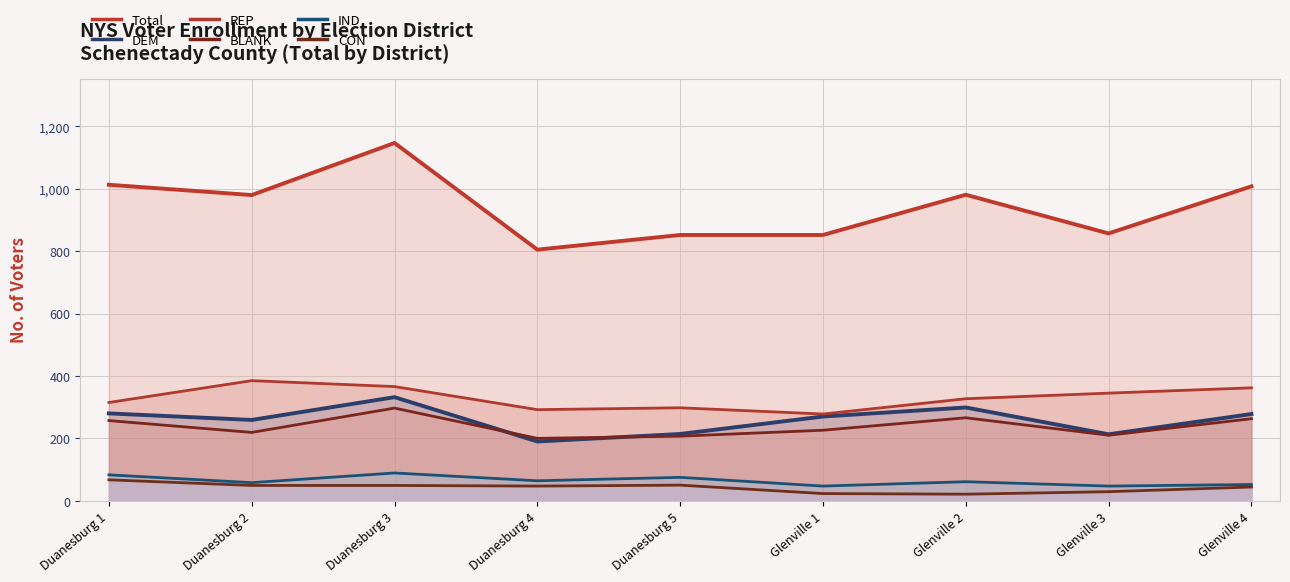

What are all the series names shown in the legend?

Total, DEM, REP, BLANK, IND, CON